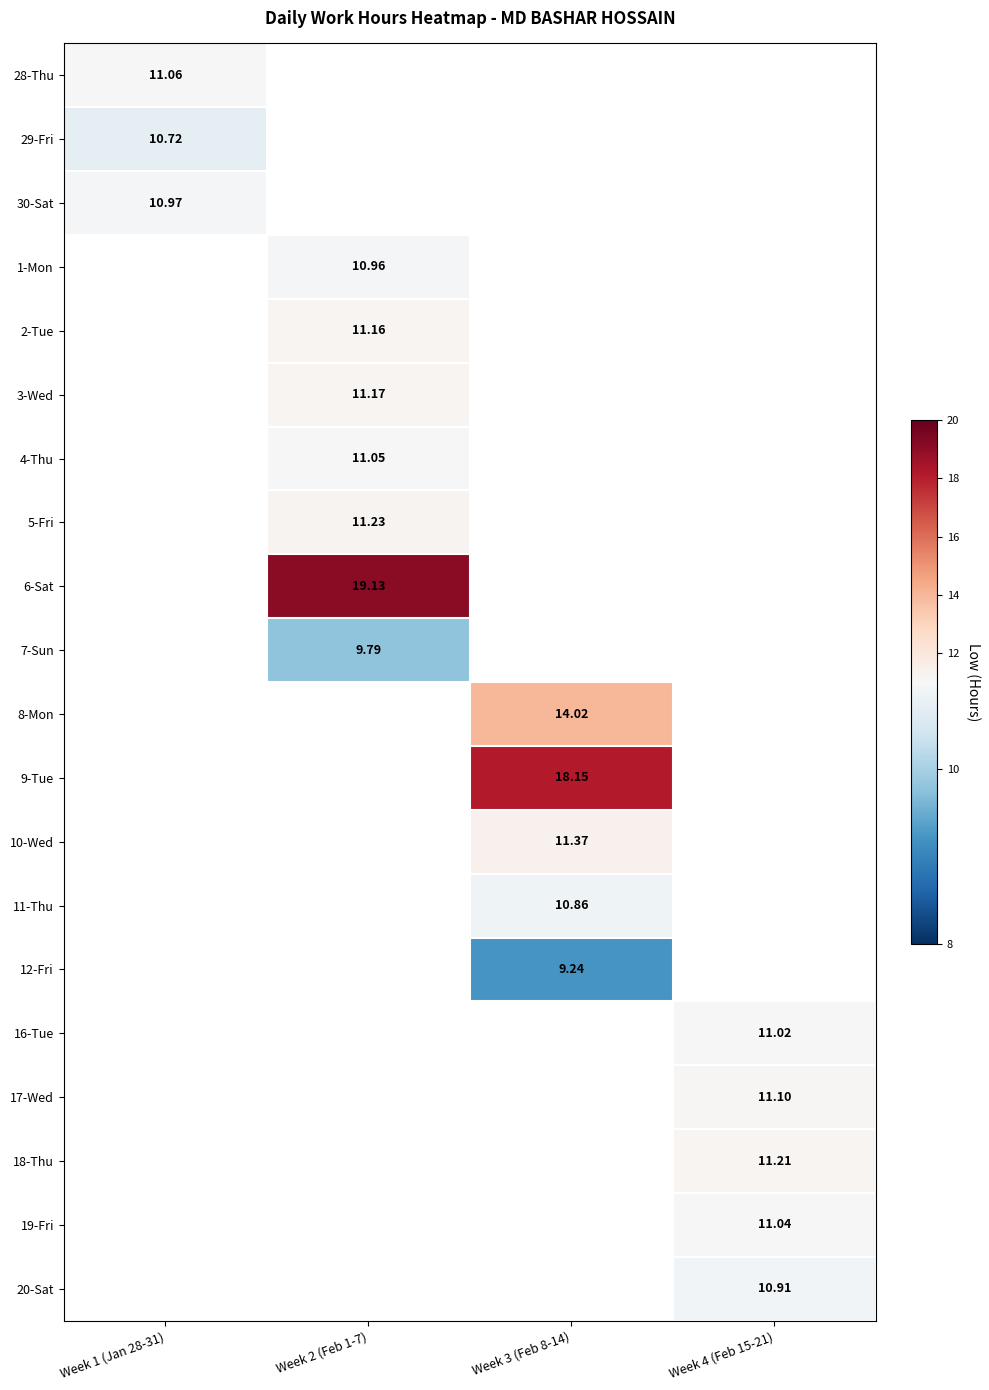

Count the number of categories in the chart.

4